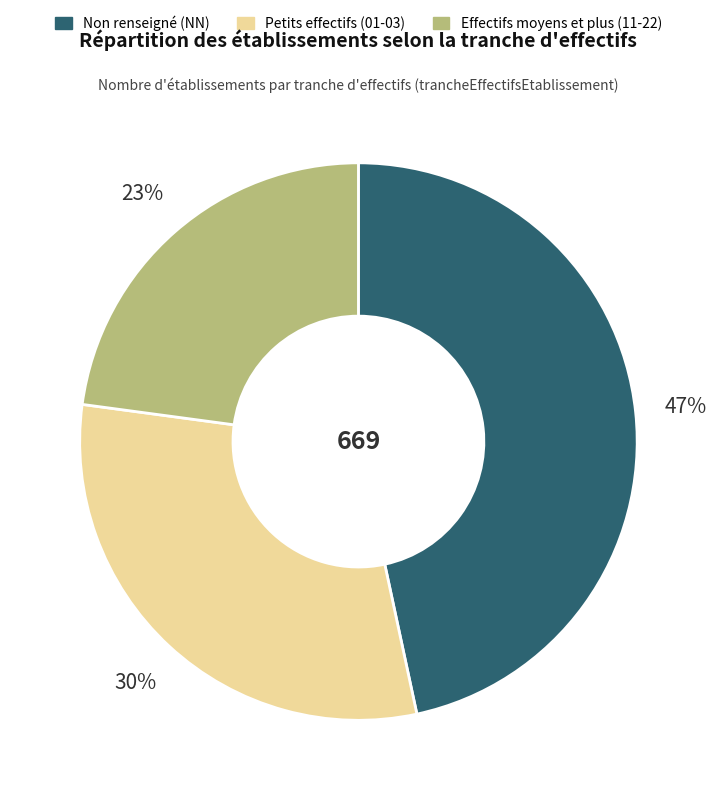

To the nearest percent, what is the difference between the largest and smallest slice percentages?

24%